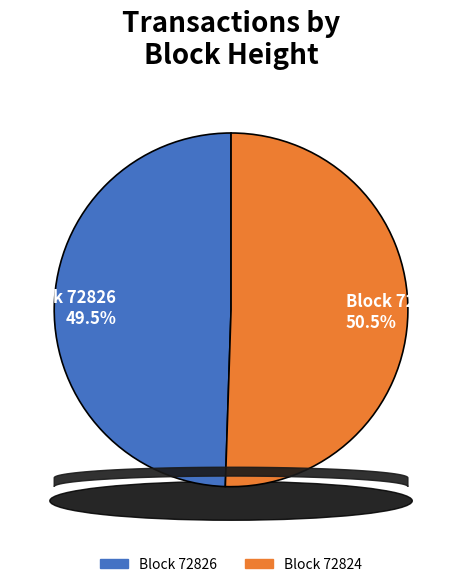

Count the number of slices in the pie.

2